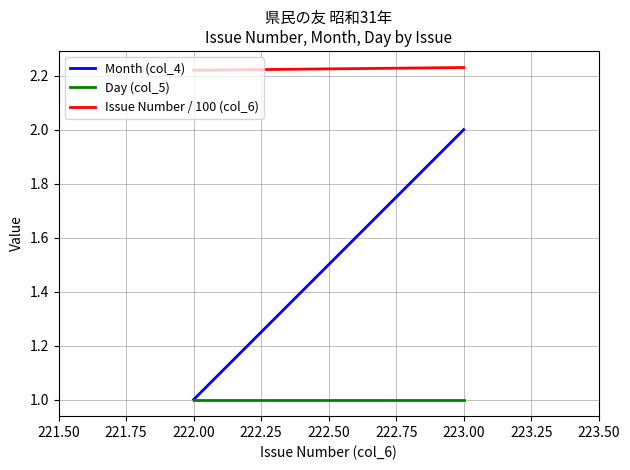

The Day (col_5) series shows 0.6 at 223.00. True or false?

False